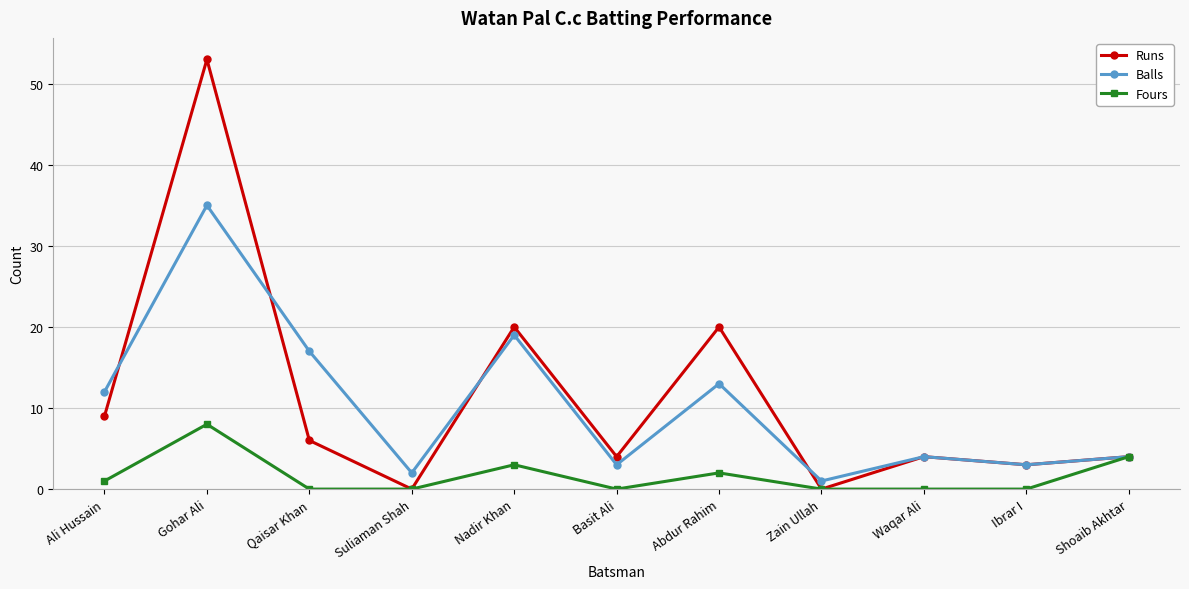

Where does the Balls series first go above 4?

Ali Hussain